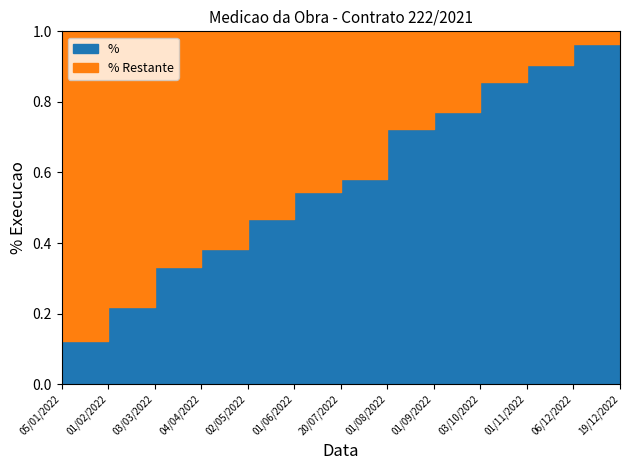

Where is the data nearest to the value 56?

01/06/2022